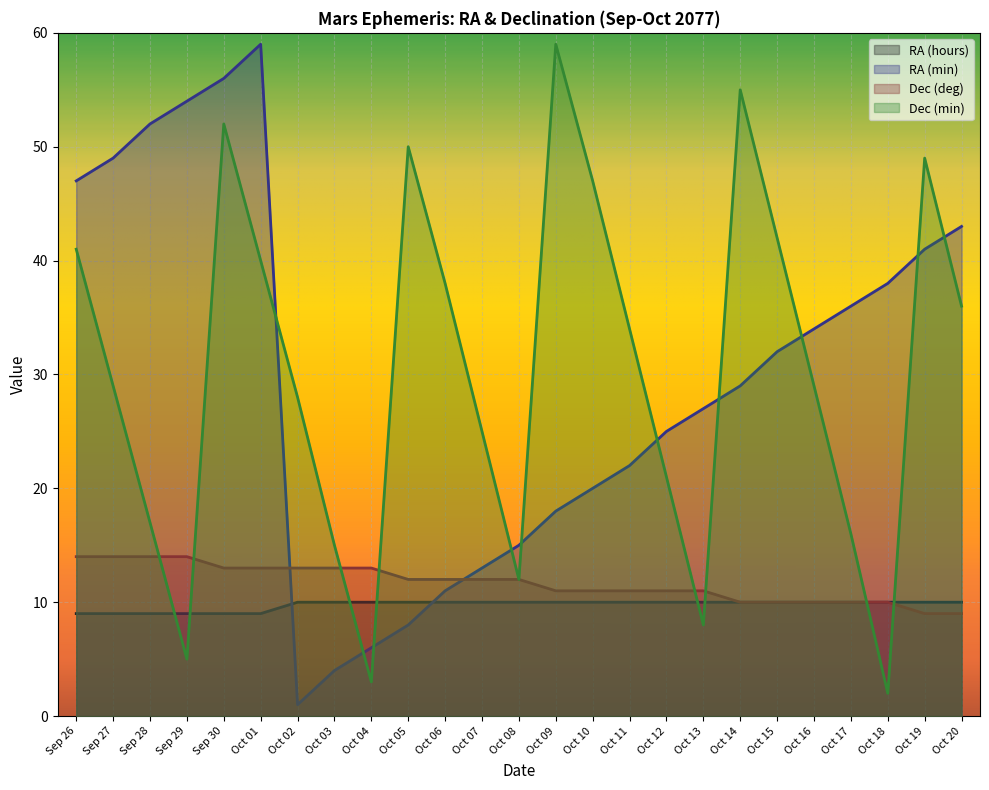

Which has a higher value, Sep 27 or Oct 10?

Oct 10